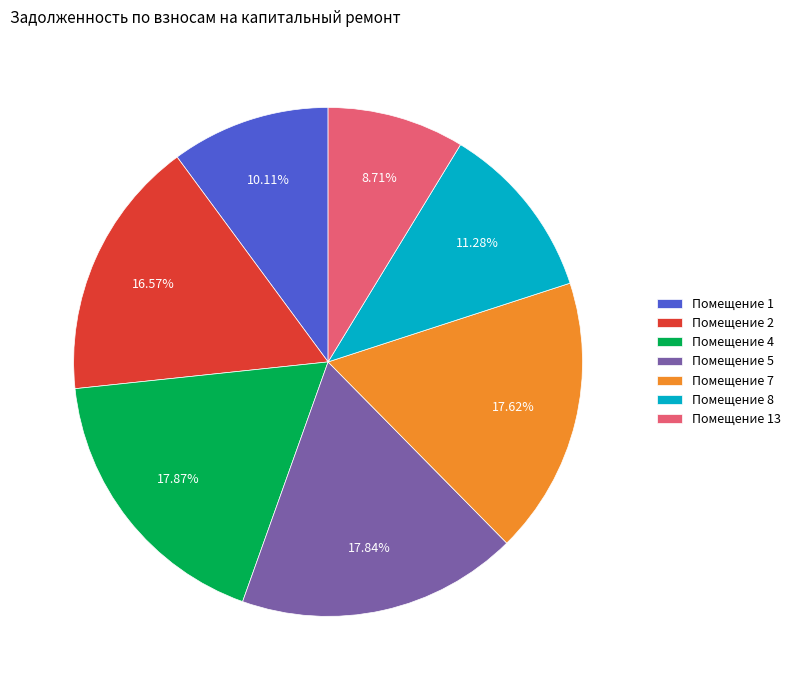

What is the ratio of the value at Помещение 2 to the value at Помещение 5?

0.9